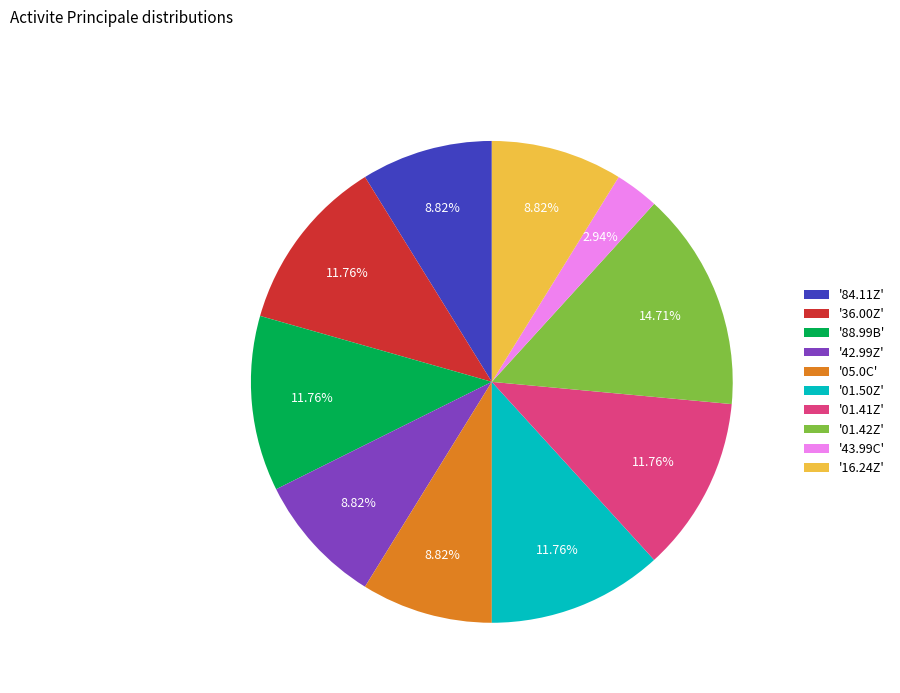

Is the sum of '84.11Z' and '42.99Z' greater than half?

No